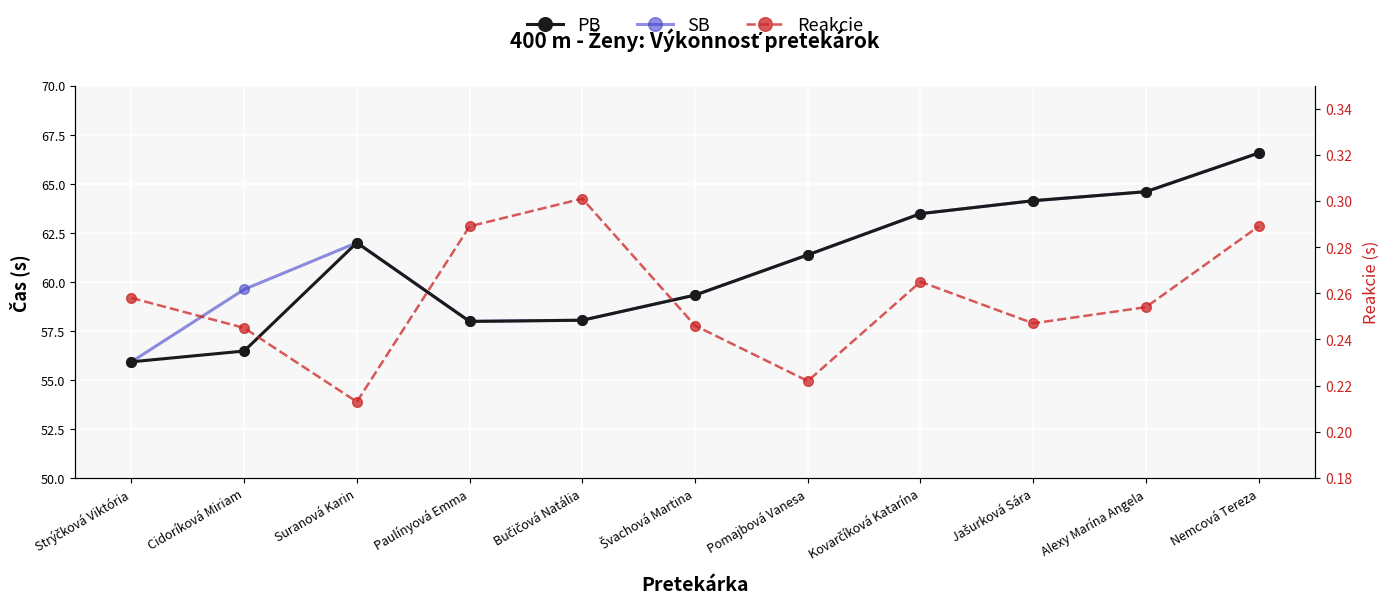

True or false: PB has a value of 36.3 at Bučičová Natália.

False